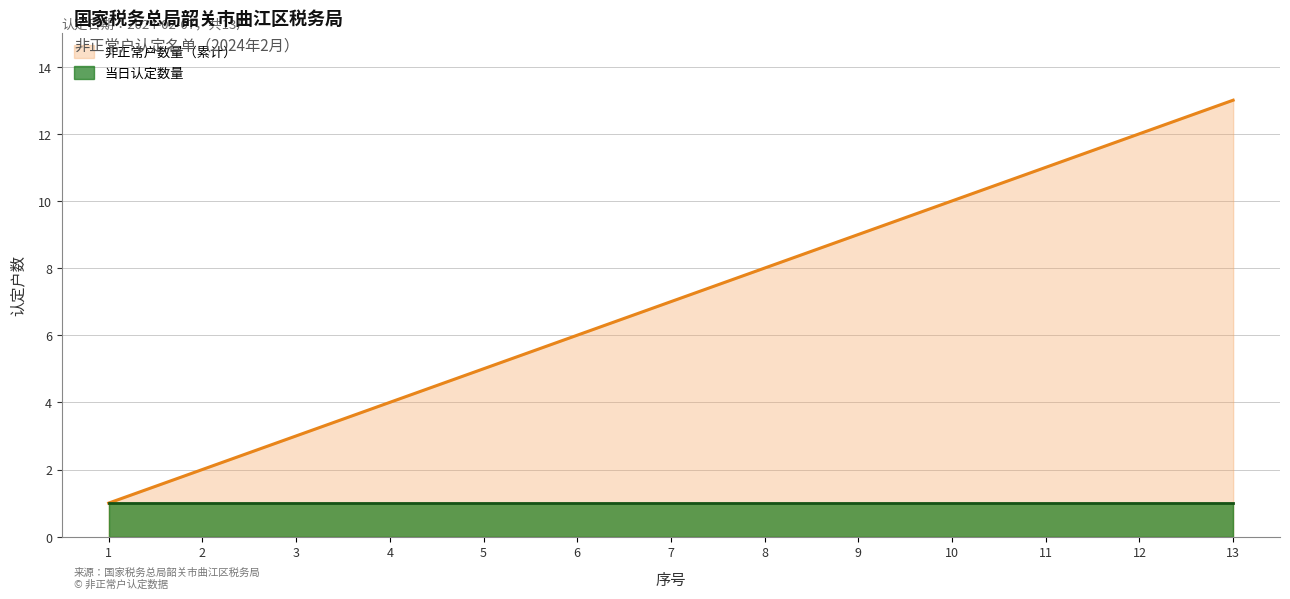

List the labels in order of value, largest first.

13, 12, 11, 10, 9, 8, 7, 6, 5, 4, 3, 2, 1